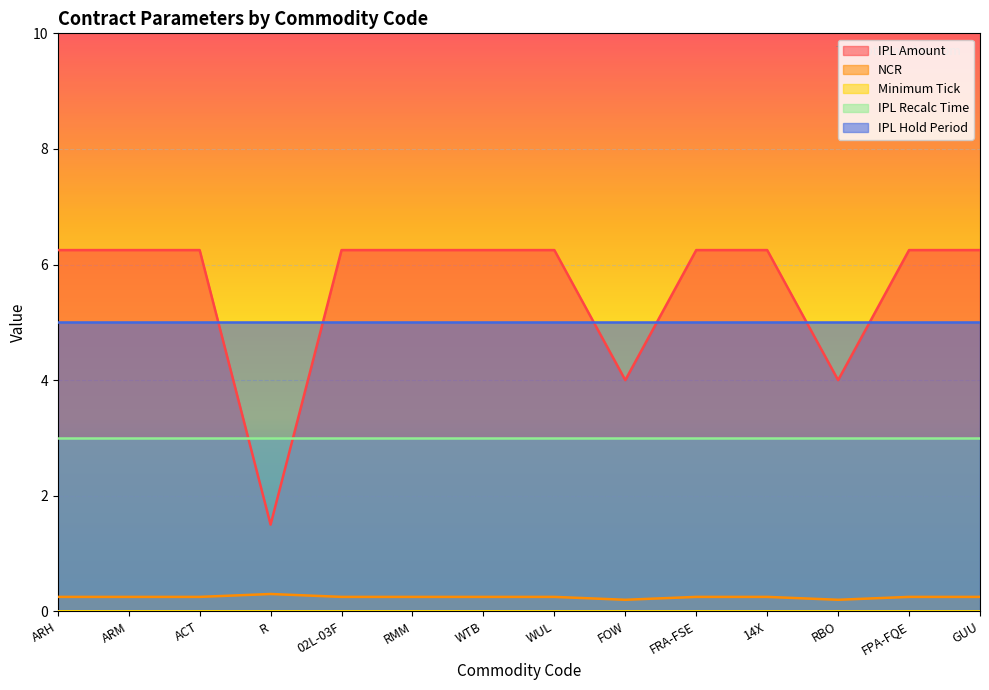

Count the number of data series in this chart.

5